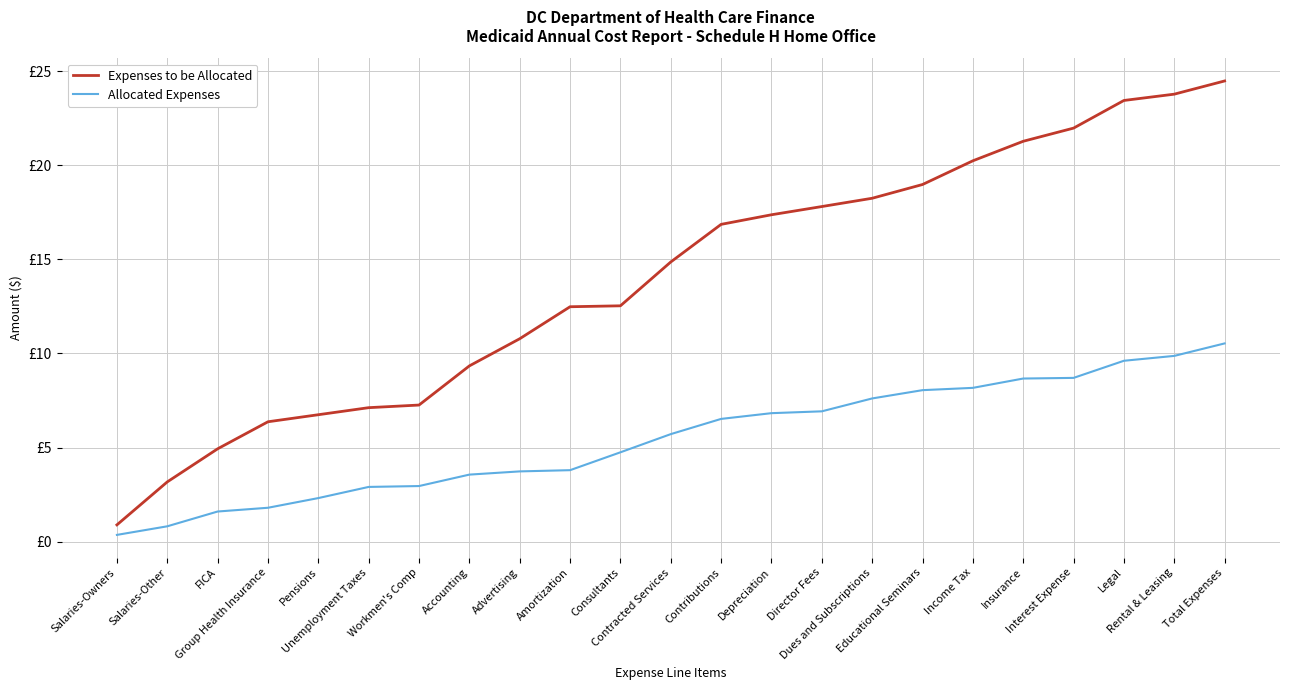

True or false: Allocated Expenses and Expenses to be Allocated cross at least once.

False